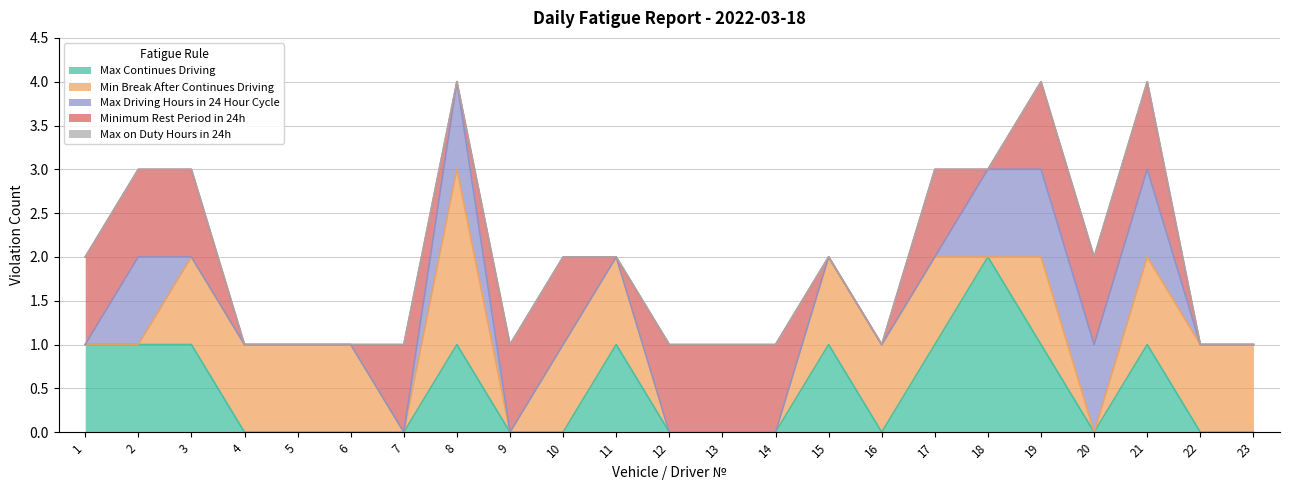

What is the sum of the Min Break After Continues Driving values at 5 and 18?

1